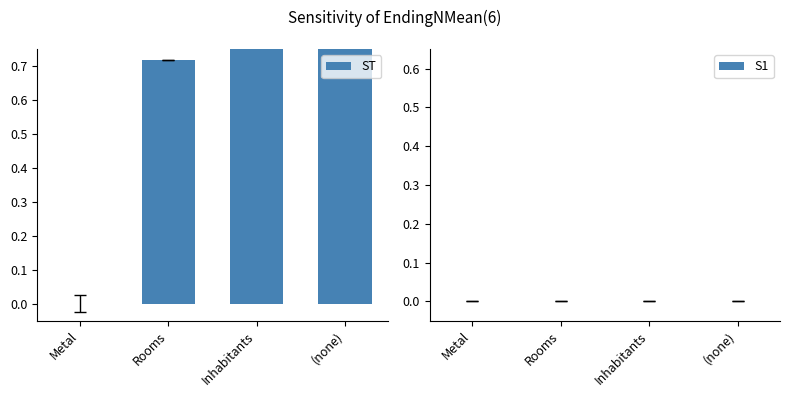

At how many categories does at least one series exceed 0?

3